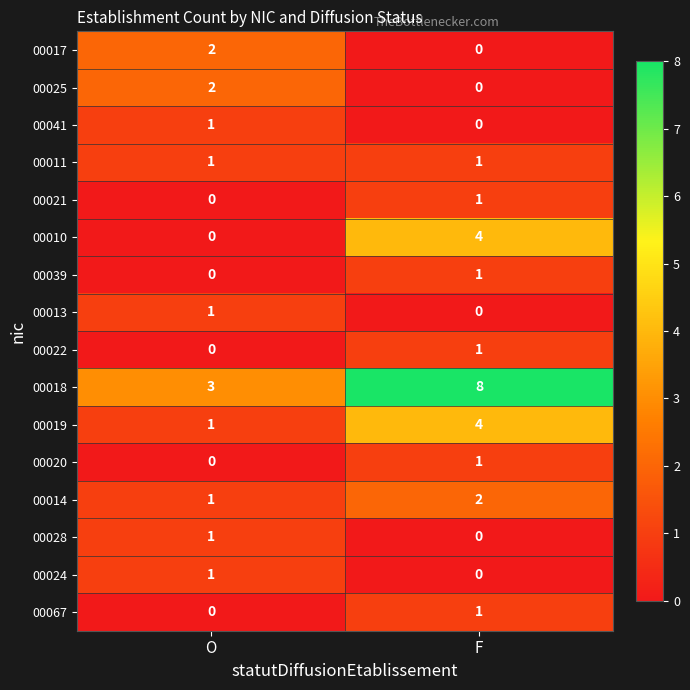

The 00013 series shows 0 at F. True or false?

True